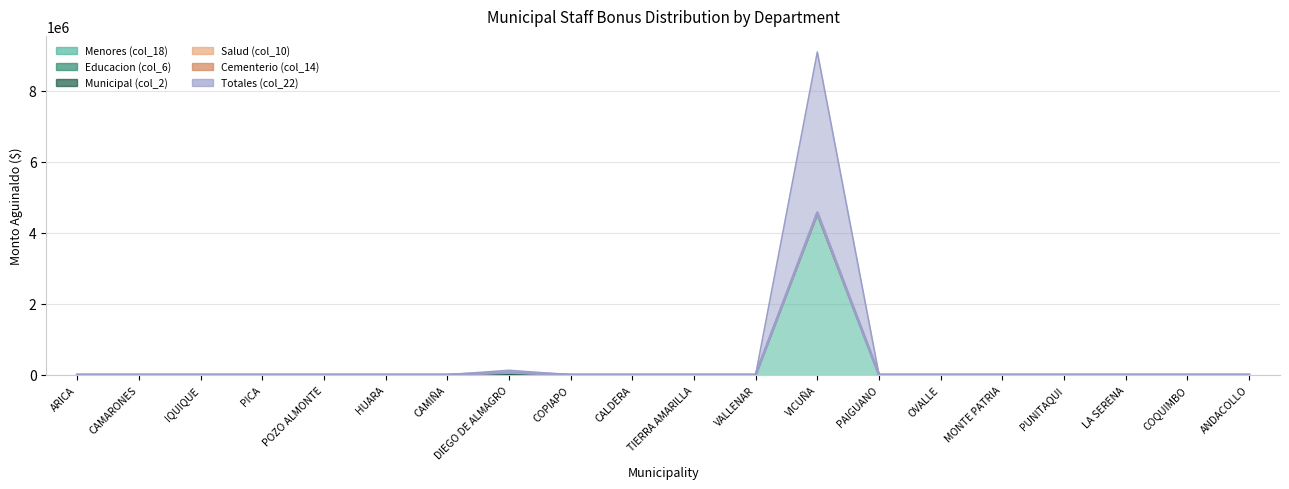

The Educacion (col_6) series shows 0 at ANDACOLLO. True or false?

True